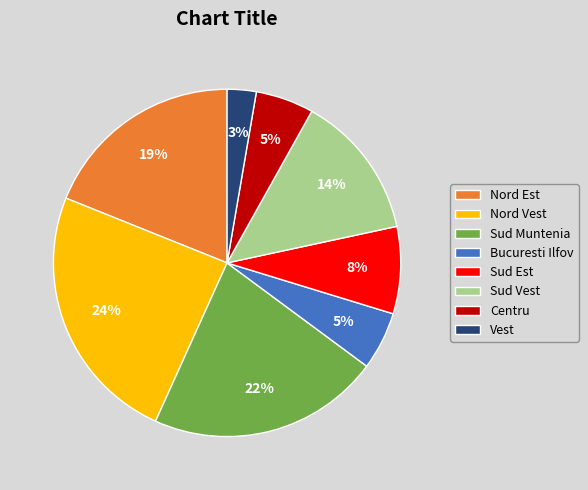

True or false: Sud Vest accounts for 14% of the total.

True